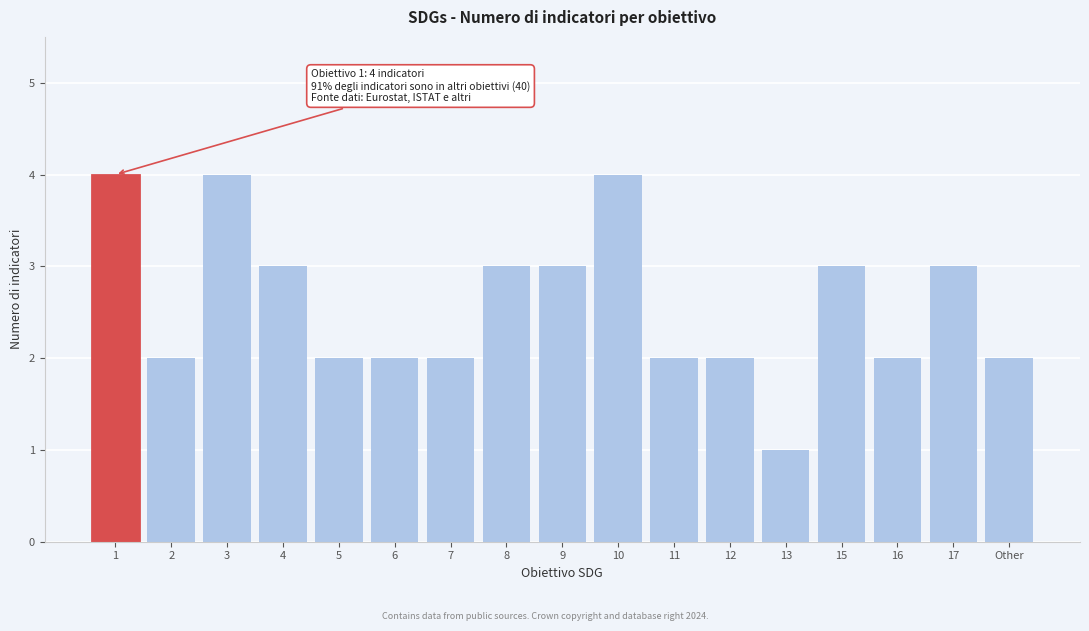

Reading left to right, transcribe all the data shown in this chart.

1=4	2=2	3=4	4=3	5=2	6=2	7=2	8=3	9=3	10=4	11=2	12=2	13=1	15=3	16=2	17=3	Other=2